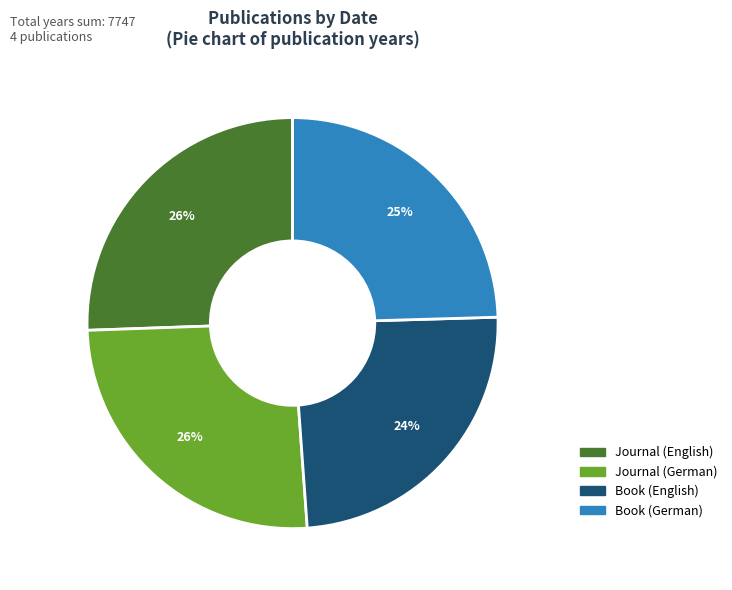

Do Journal (German) and Journal (English) together represent more than half of the pie?

Yes